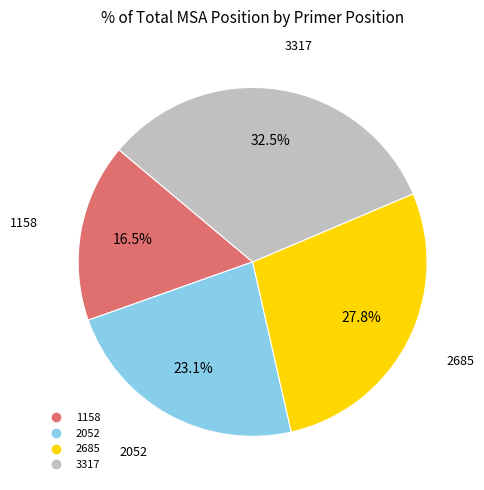

What is the largest slice in the pie chart?

3317